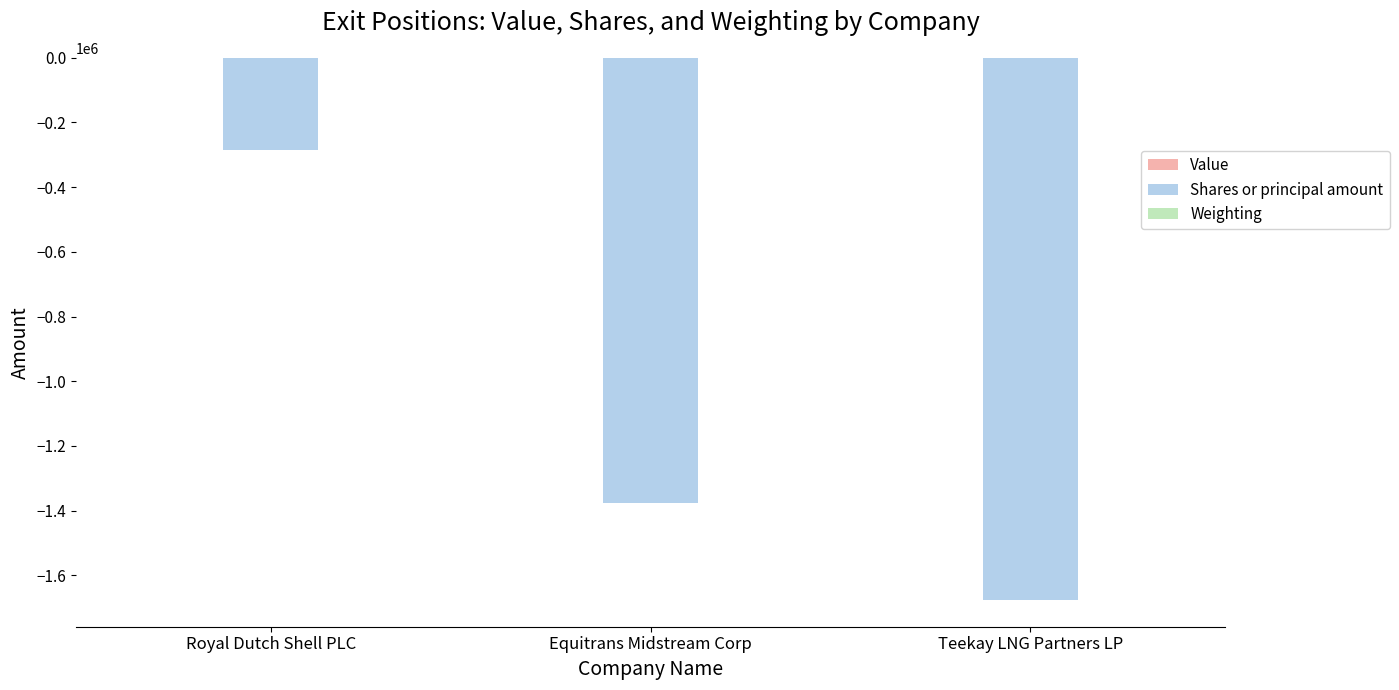

Between Royal Dutch Shell PLC and Teekay LNG Partners LP, which series saw the biggest shift?

Shares or principal amount